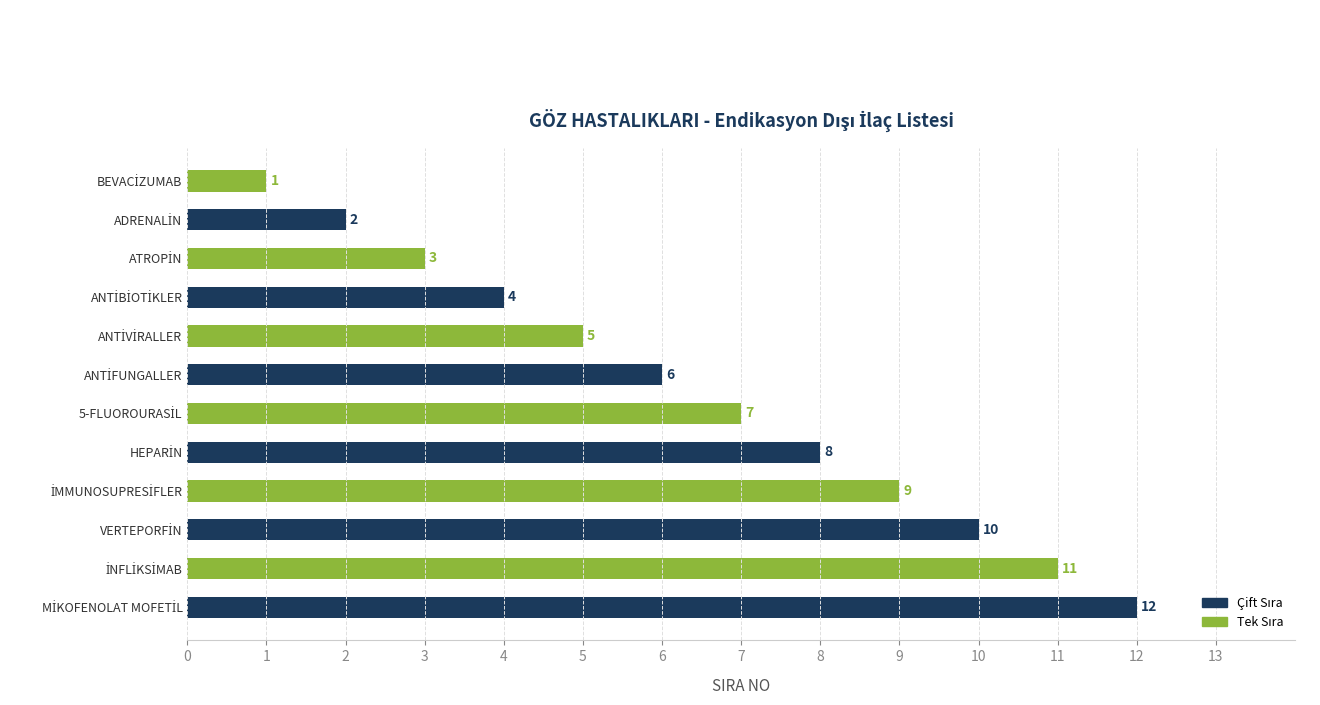

What is the value of the 12th bar from the top?

12